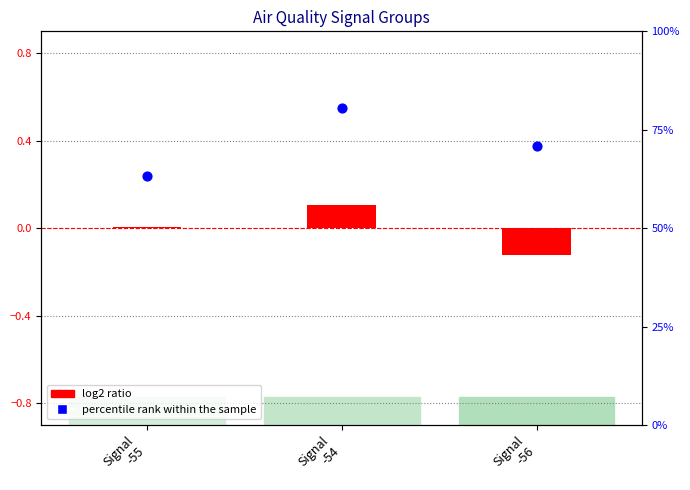

Which series has the largest total across all categories?

percentile rank within the sample